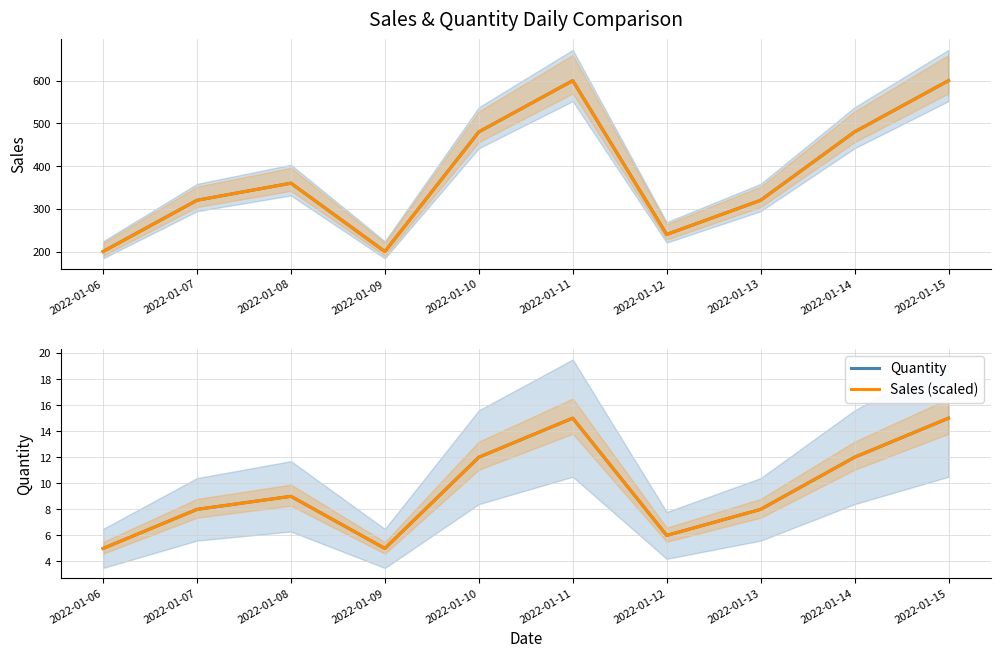

Which series has the largest total across all categories?

Sales